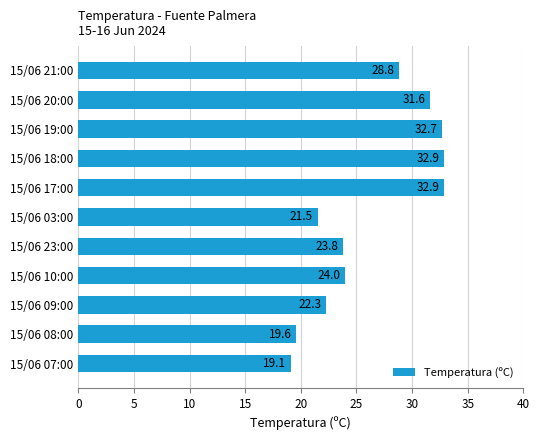

Where is the data nearest to the value 26?

15/06 10:00